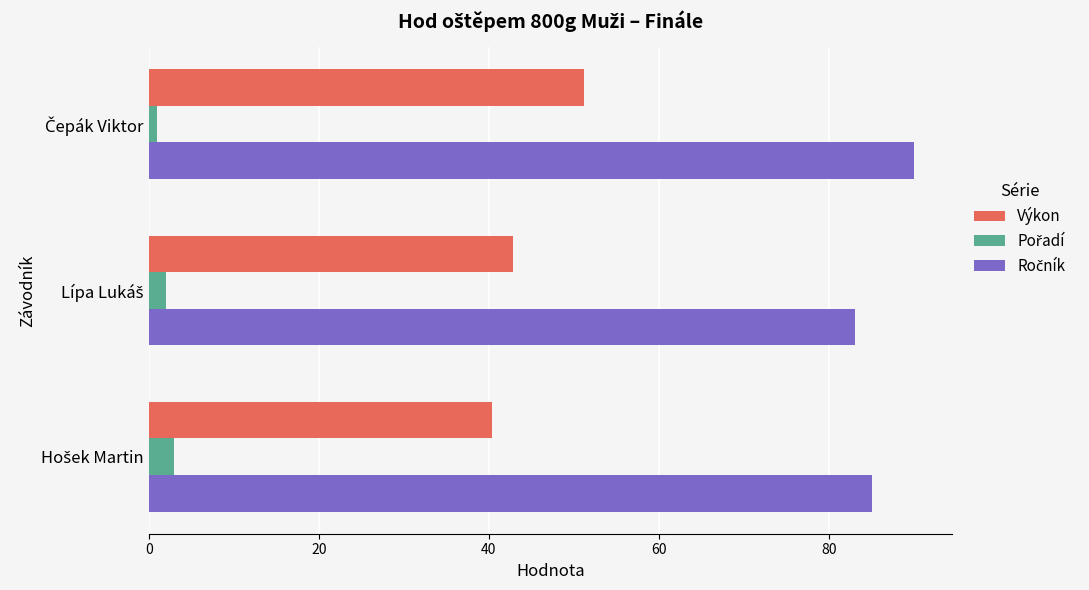

At how many categories does at least one series exceed 68?

3